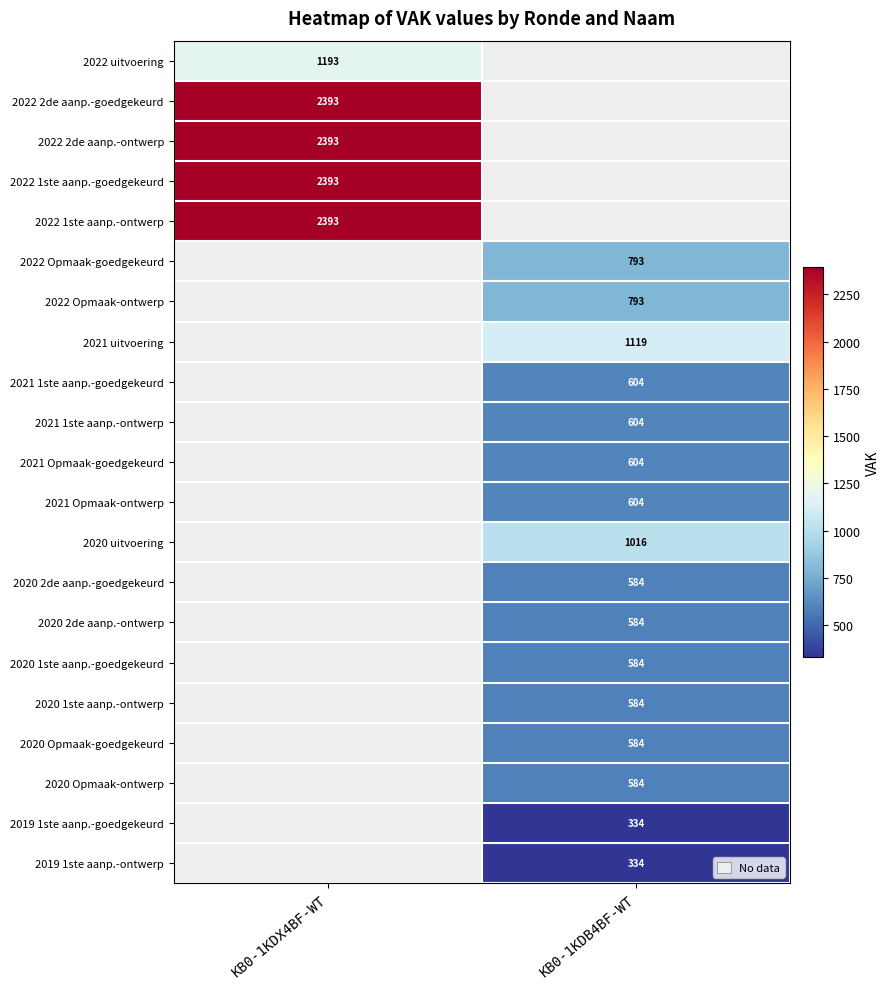

Is it true that 2021 Opmaak-goedgekeurd equals 604 at KB0-1KDB4BF-WT?

True